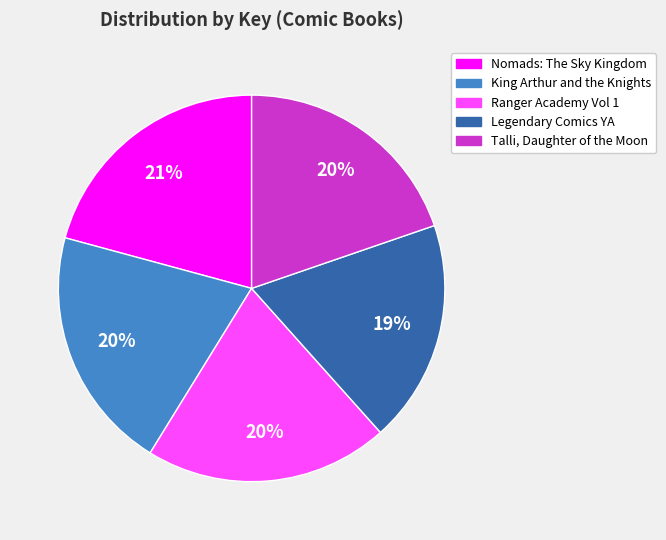

Do King Arthur and the Knights and Legendary Comics YA together represent more than half of the pie?

No